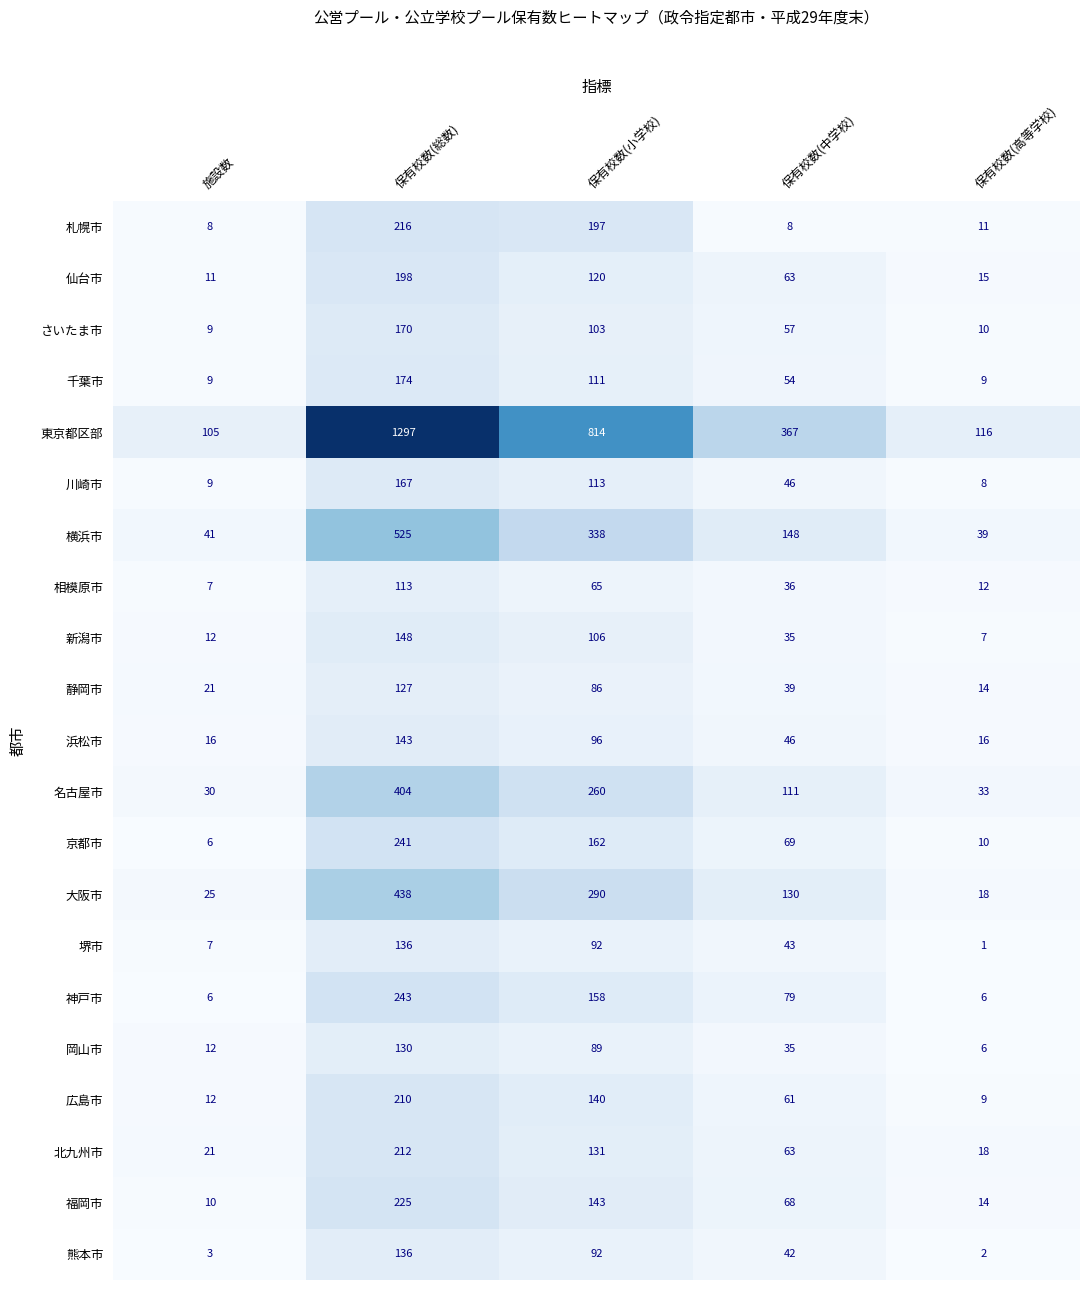

What is the sum of all 堺市 values?

279